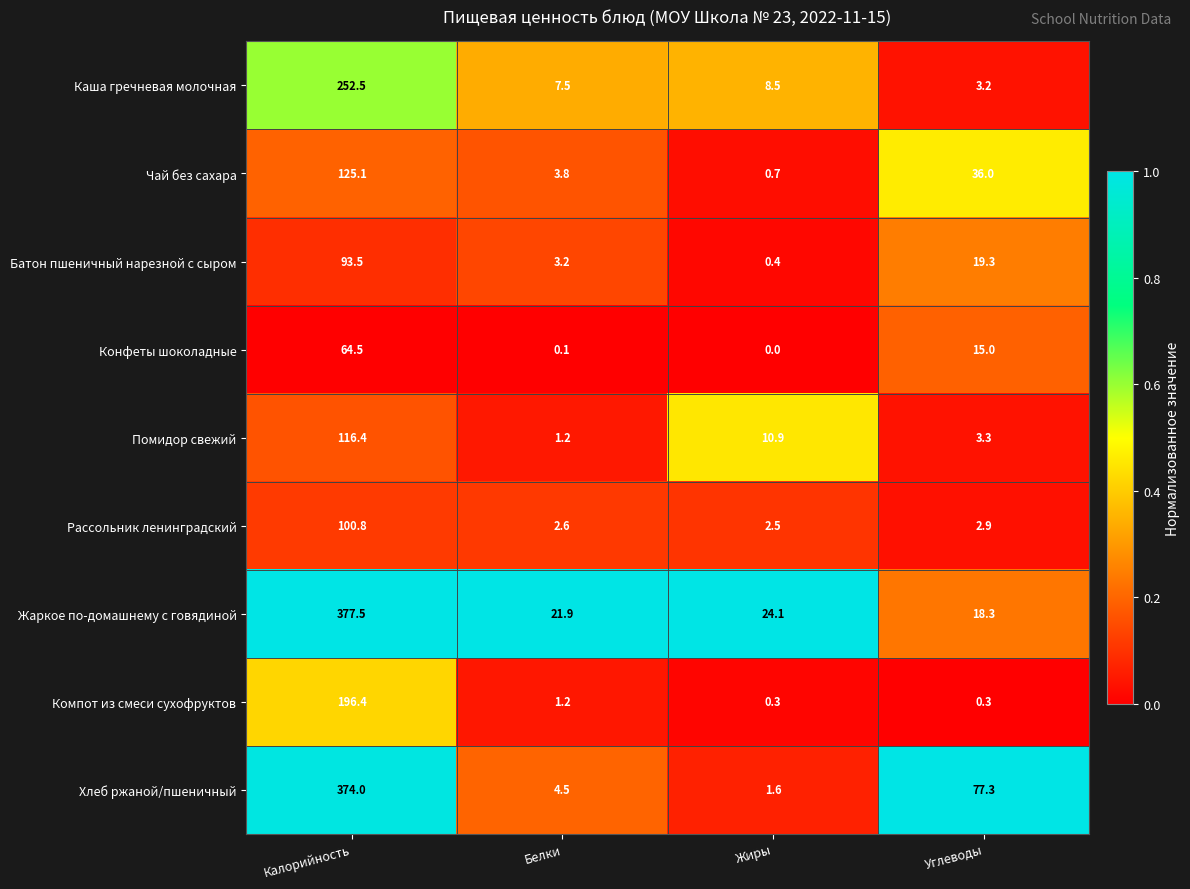

What is the total value across all series at Белки?

46.0